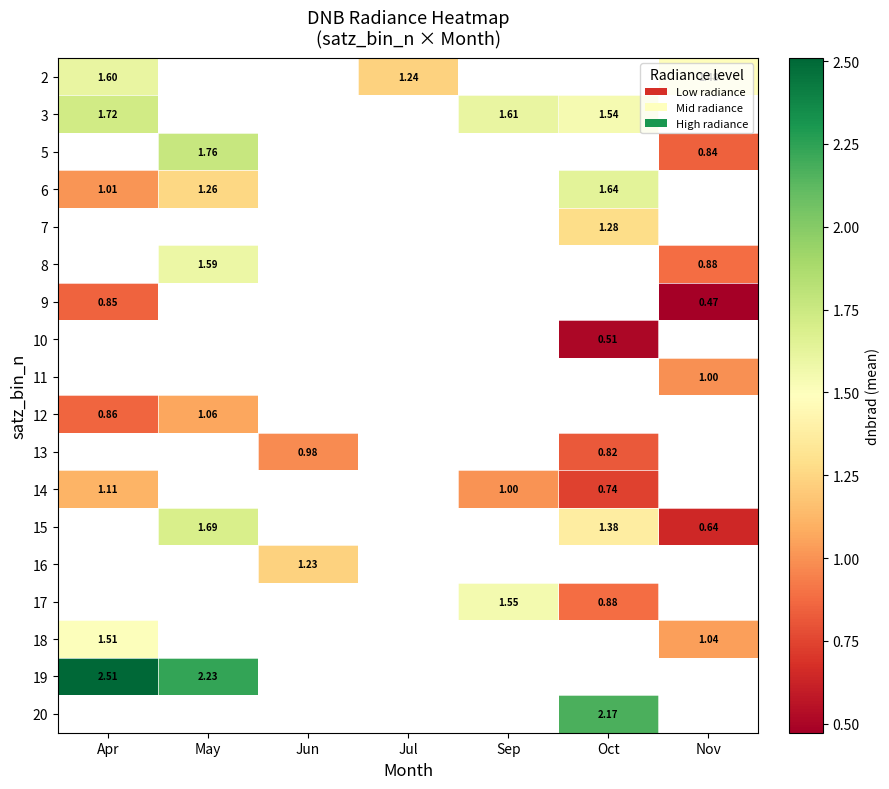

Is the value of 8 at Nov greater than the value of 13 at Jun?

No